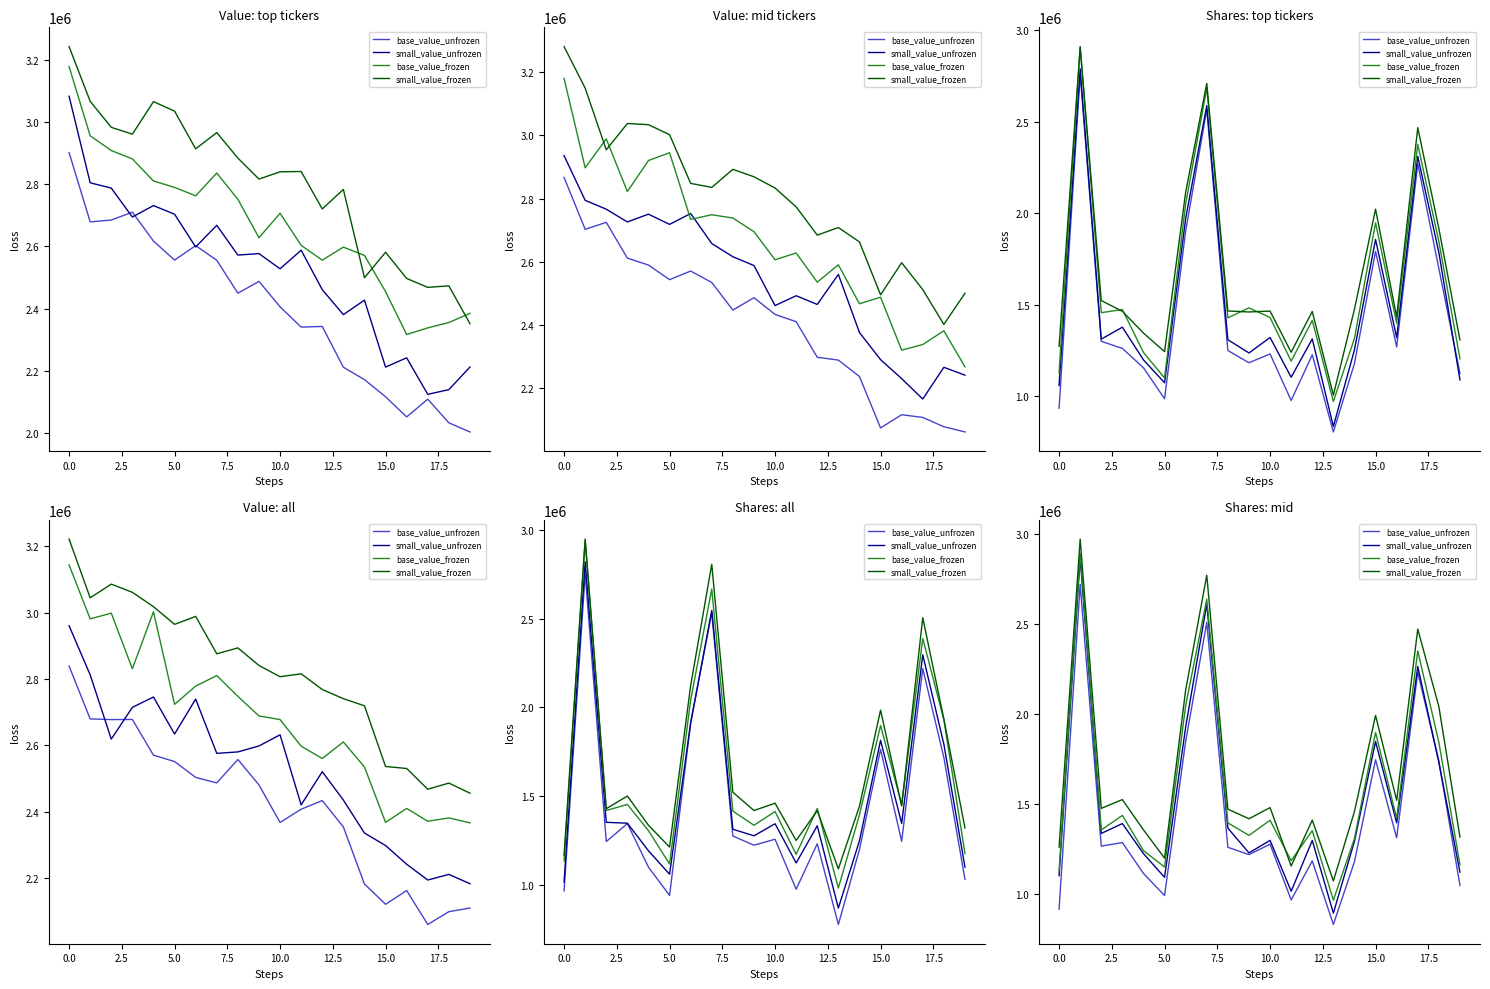

How many lines are shown in the chart?

4